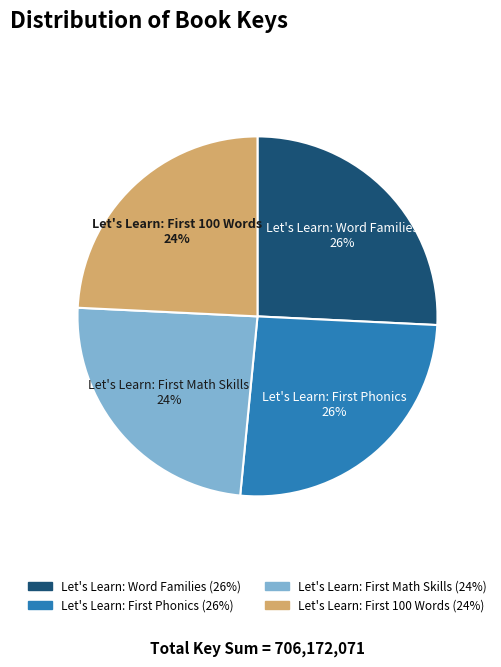

Count the number of slices in the pie.

4